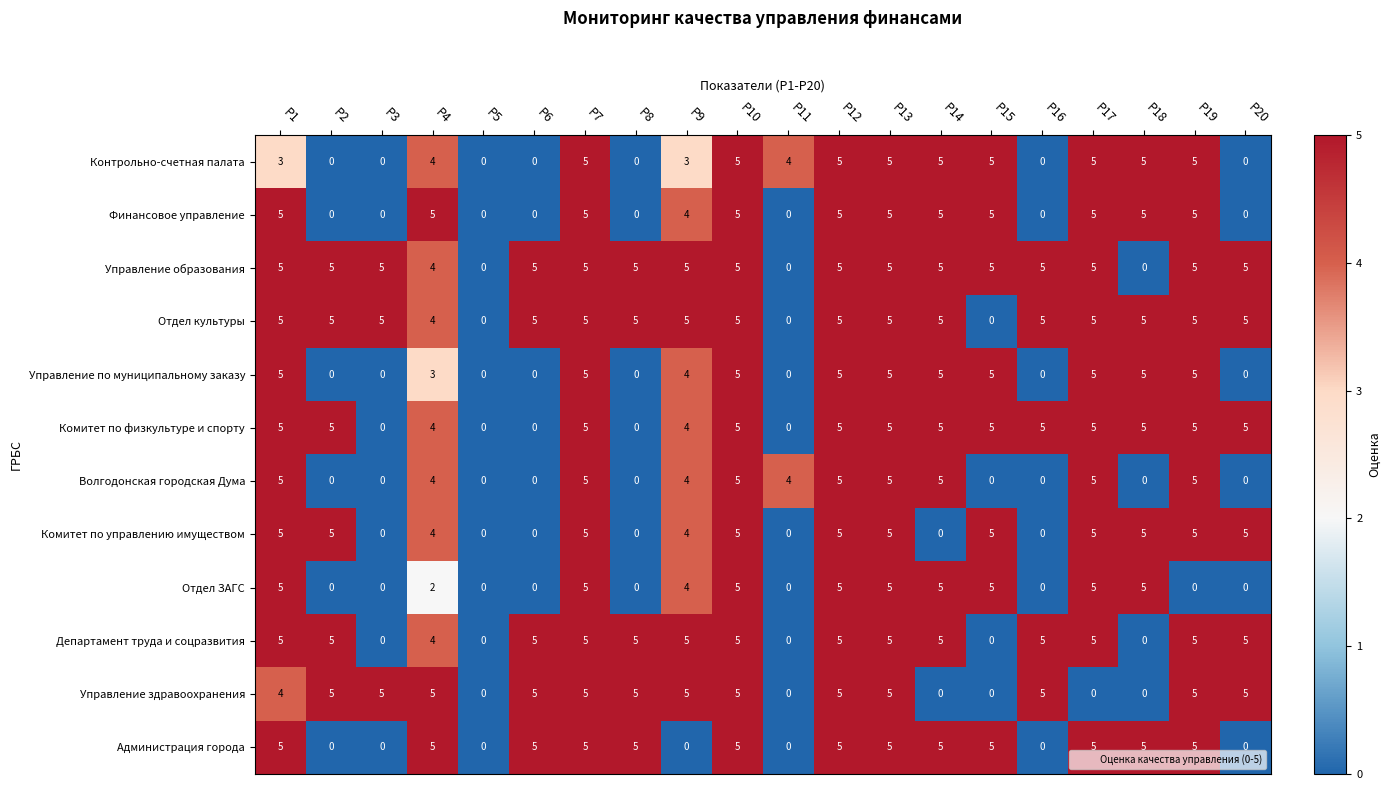

What is the difference between the maximum and second lowest values in the Комитет по физкультуре и спорту series?

5